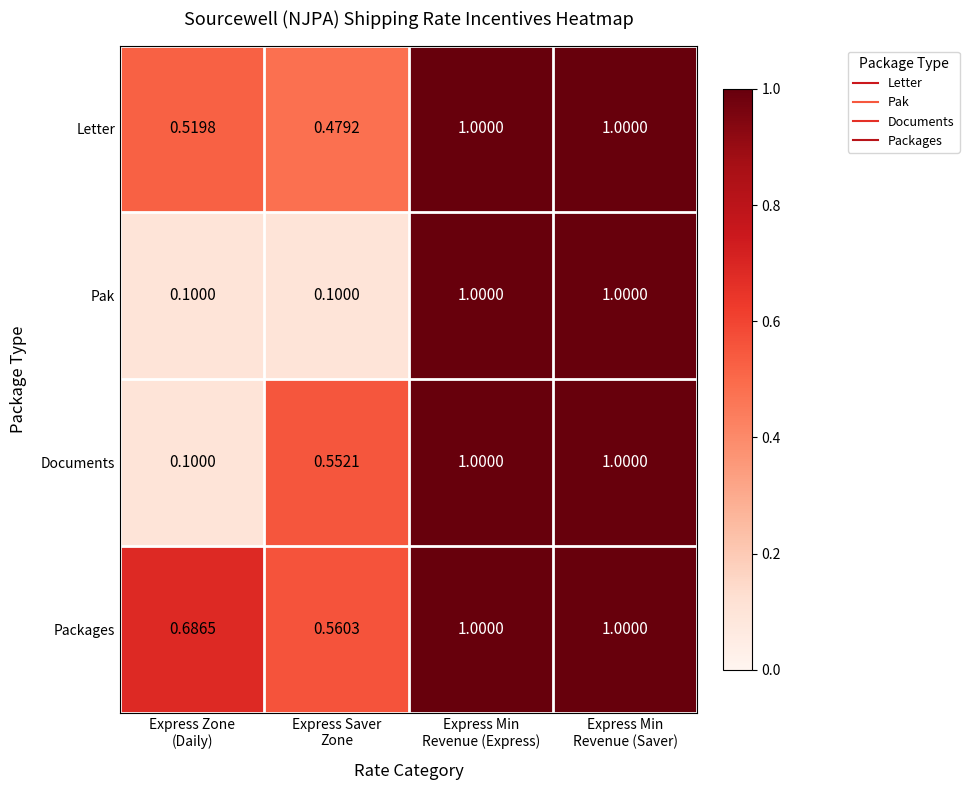

List the series in order of their overall mean, highest first.

Packages, Letter, Documents, Pak